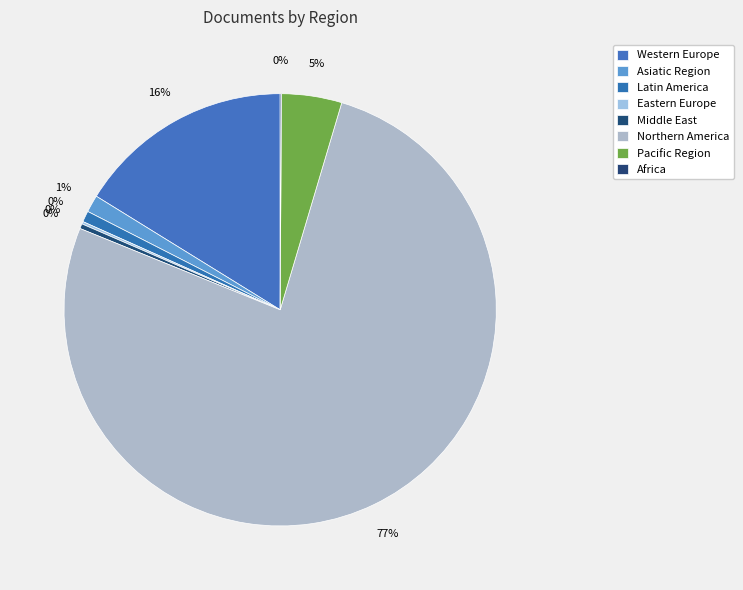

Is there any slice that represents more than half of the pie?

Yes